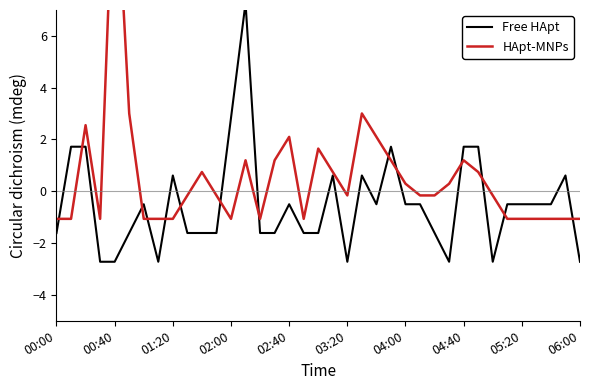

Does the chart display data point markers on the line(s)?

No